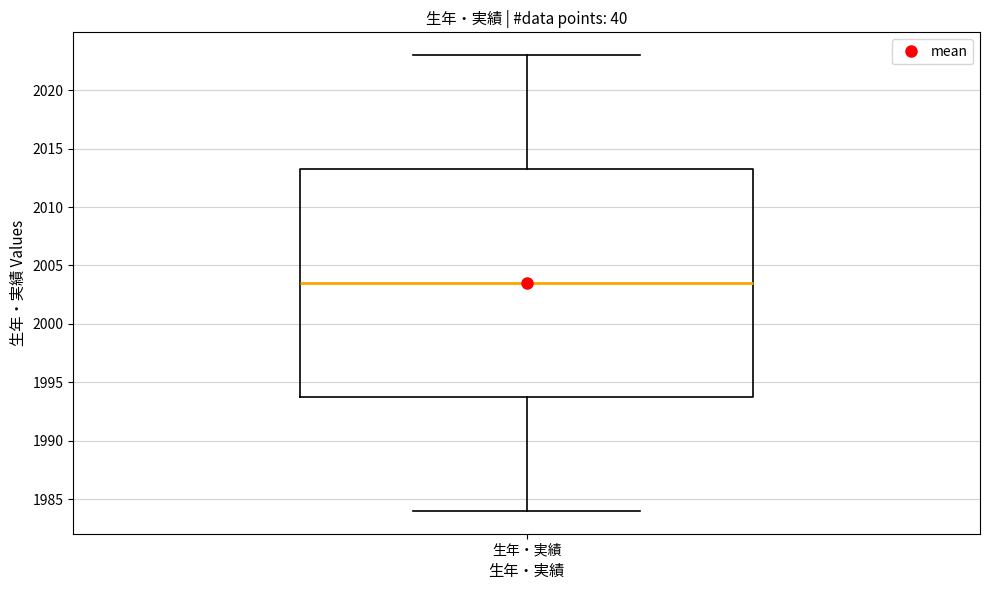

Read this box plot against the y-axis: the position of the median line, the range covered by the box, and the ends of both whiskers. The values are not printed on the chart, so give them approximately, as read against the axis.

median 2003.5, box 1994.0 to 2013.5, whiskers 1984.0 to 2023.0